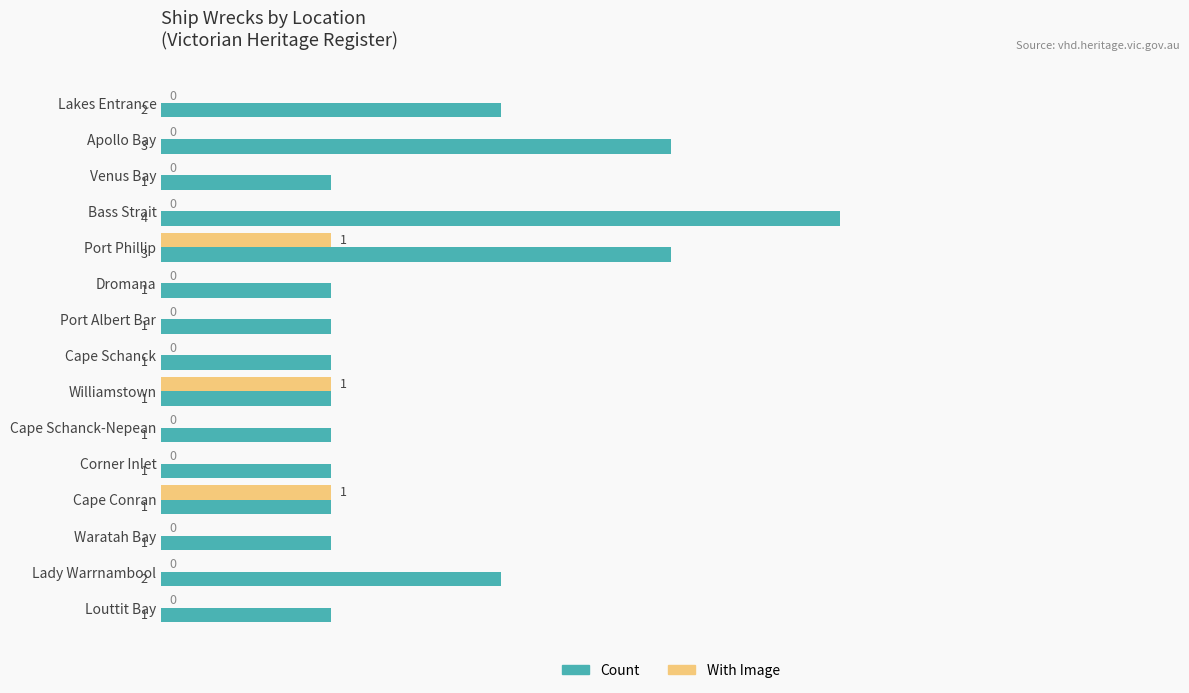

Is the value of With Image at Port Albert Bar greater than the value of Count at Waratah Bay?

No